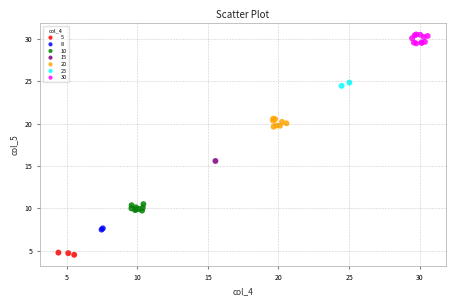

Which series reaches the minimum Y coordinate?

5